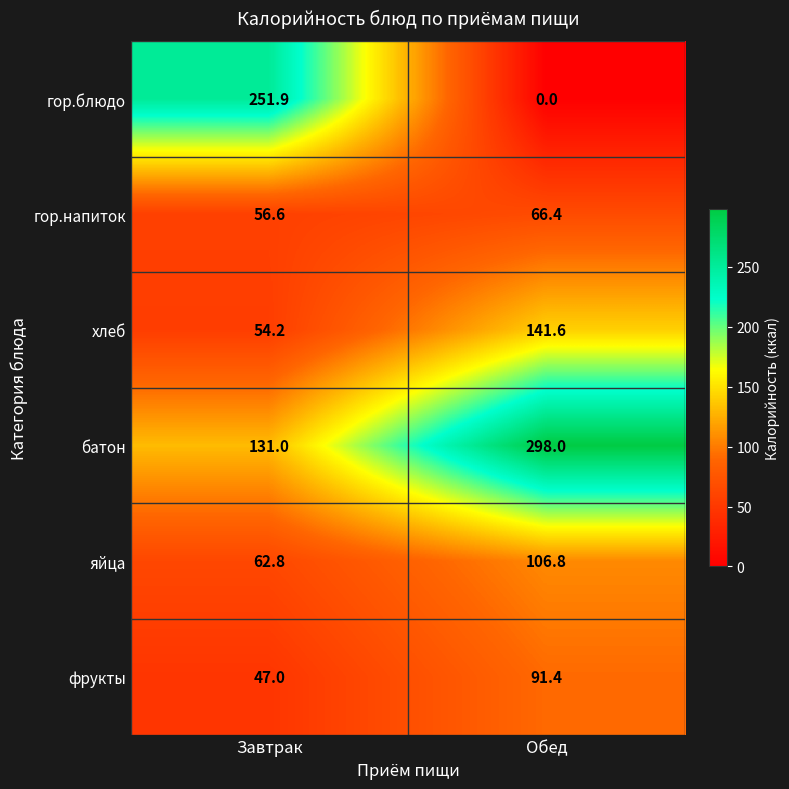

Which label corresponds to the smallest value in the chart?

Обед